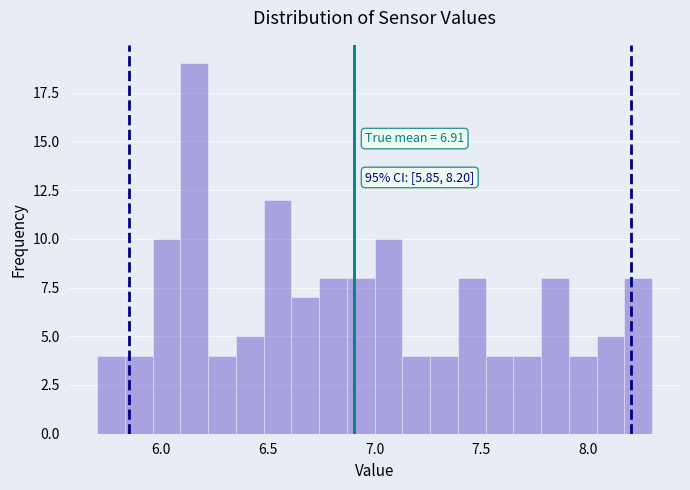

Around what value on the x-axis is the tallest bar? Give the approximate position of its centre, as read against the axis.

6.15